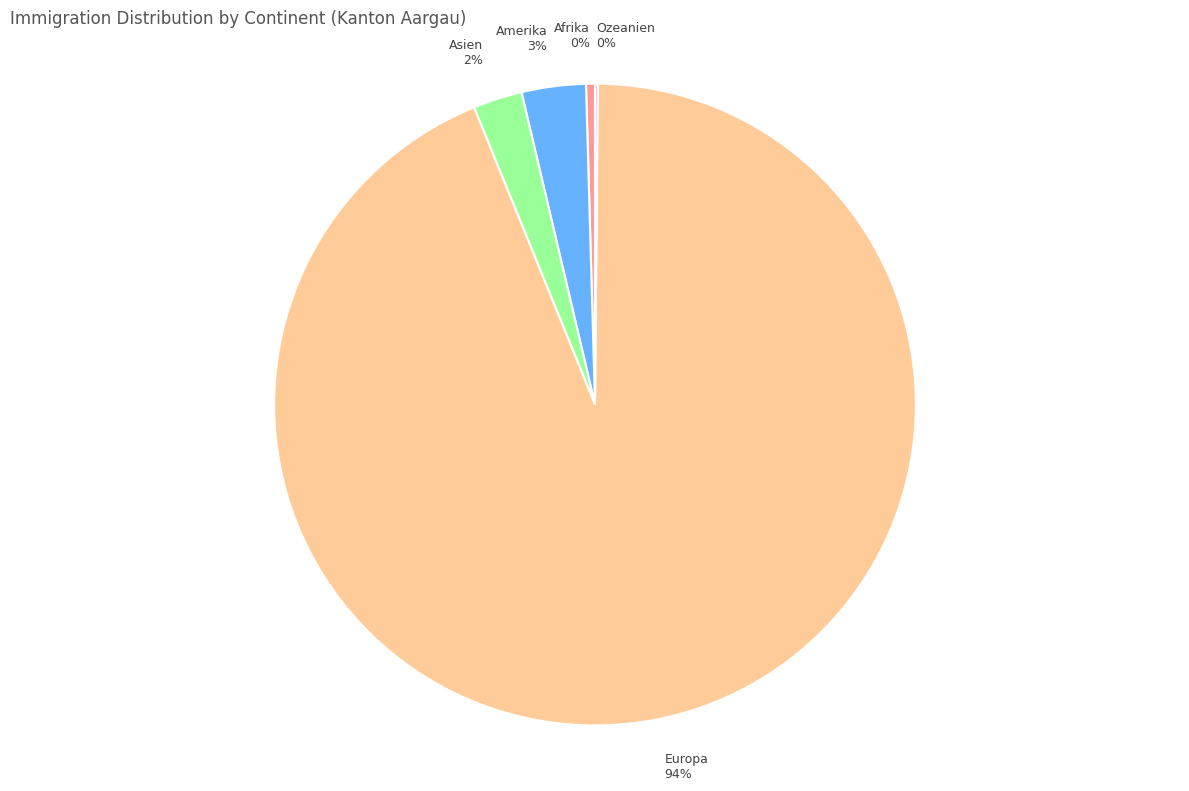

To the nearest percent, what portion does Amerika represent?

3%